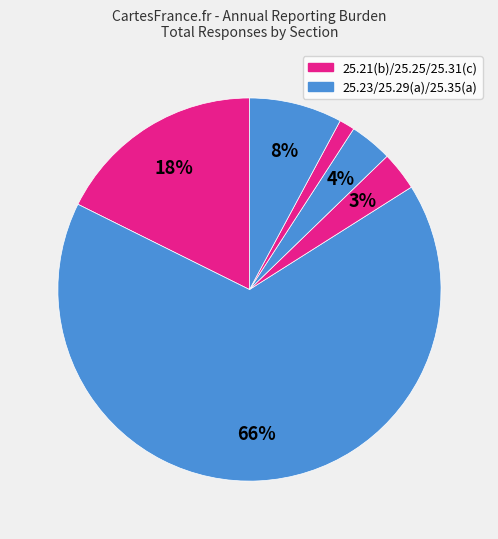

Which category has the biggest portion of the pie?

25.23